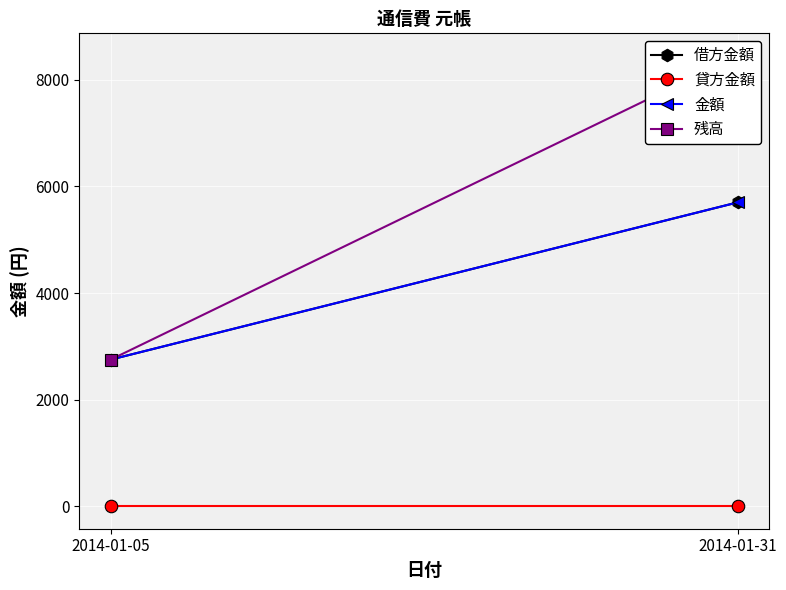

Reading right to left, transcribe all the data shown in this chart.

借方金額: 5700	2750
貸方金額: 0	0
金額: 5700	2750
残高: 8450	2750